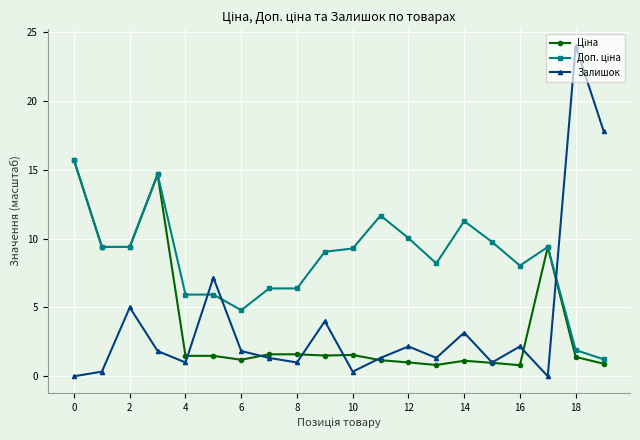

What is the greatest value displayed?

24.0